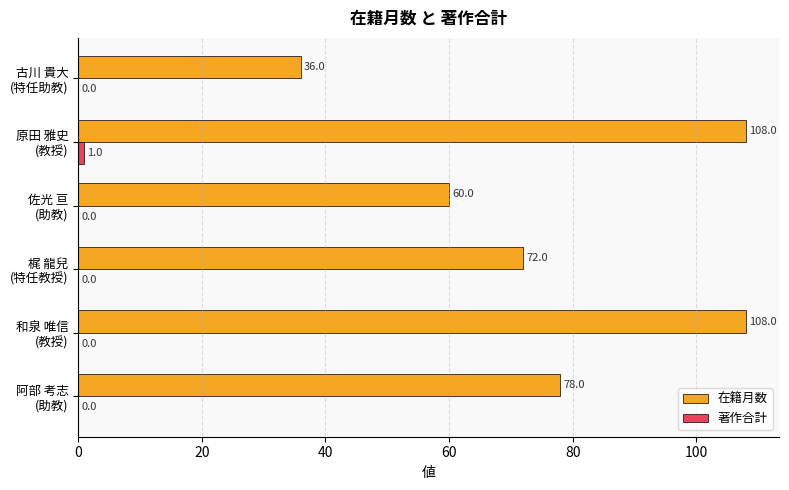

Which series has the largest total across all categories?

在籍月数